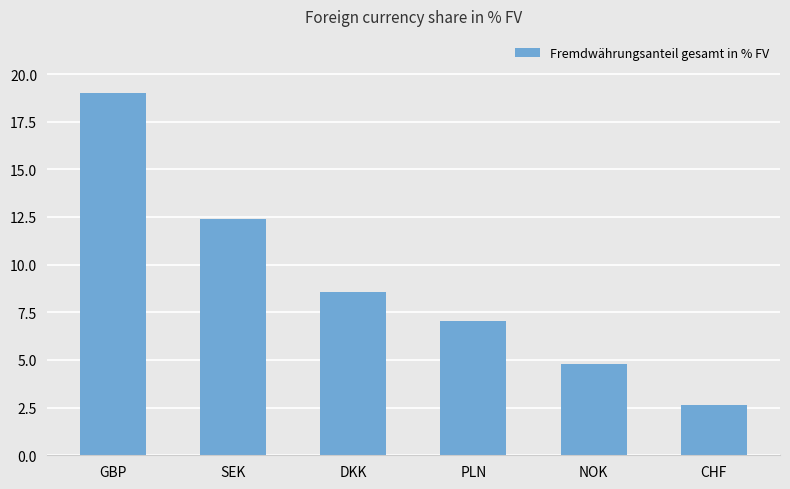

Does the chart contain any negative values?

No